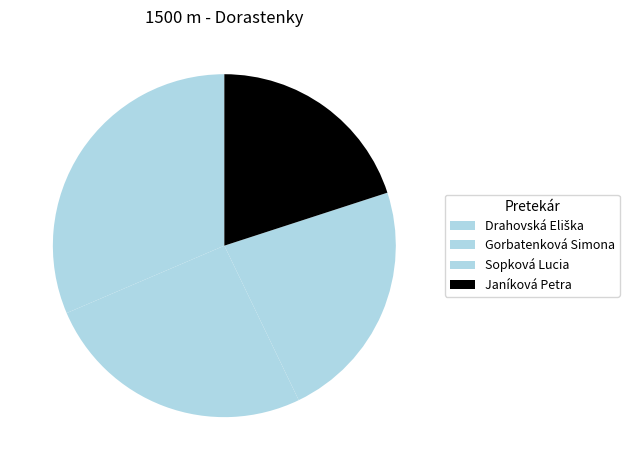

Which category has the biggest portion of the pie?

Drahovská Eliška